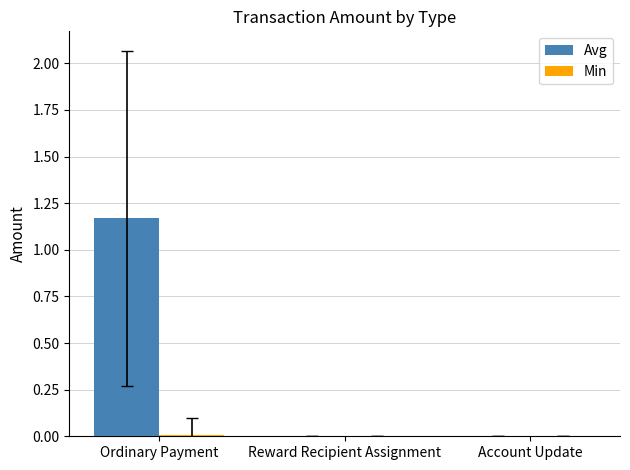

Are the bars horizontal?

No